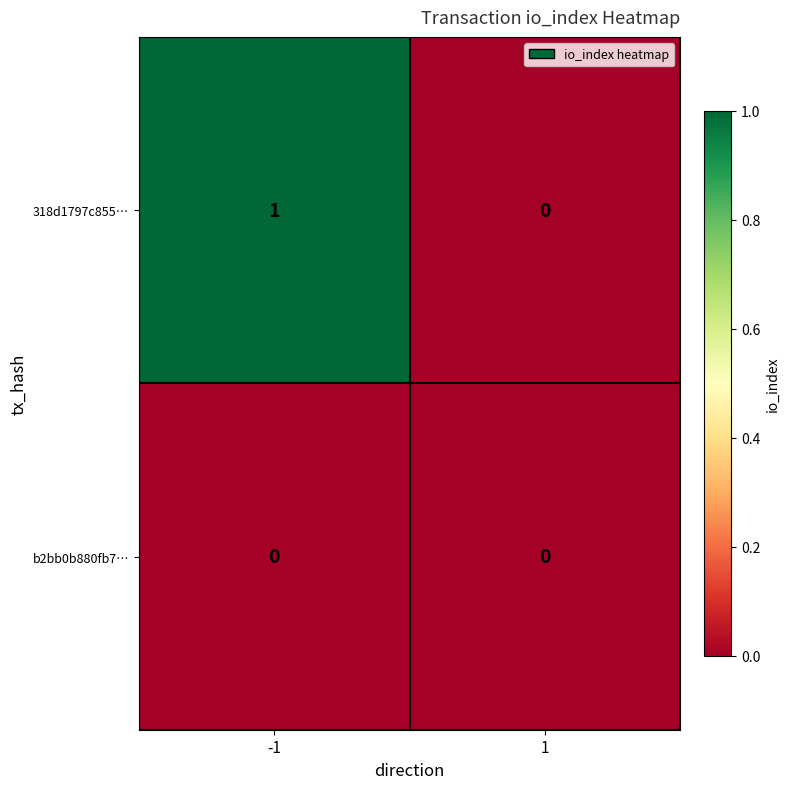

The 318d1797c855… series shows 0 at 1. True or false?

True